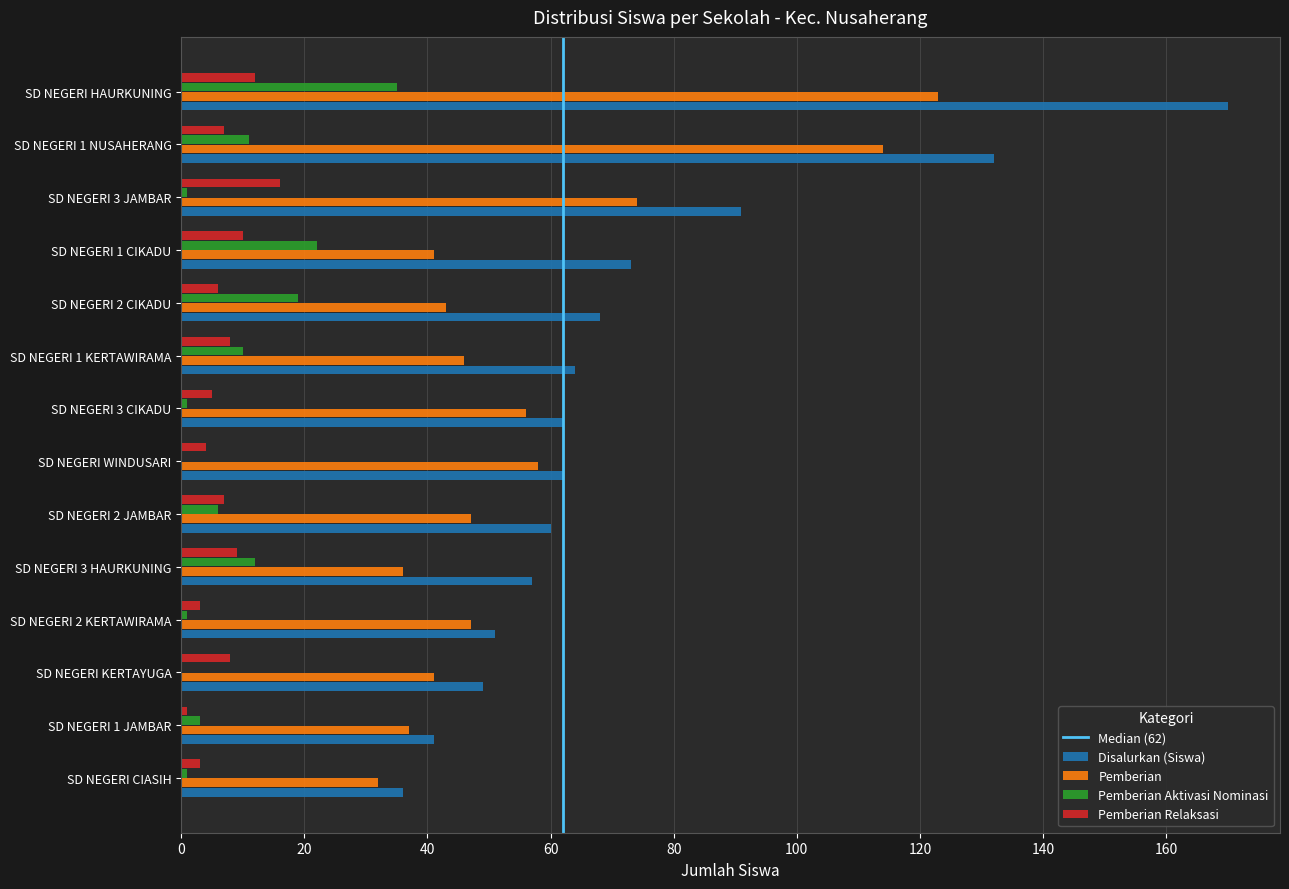

Count the number of data series in this chart.

4